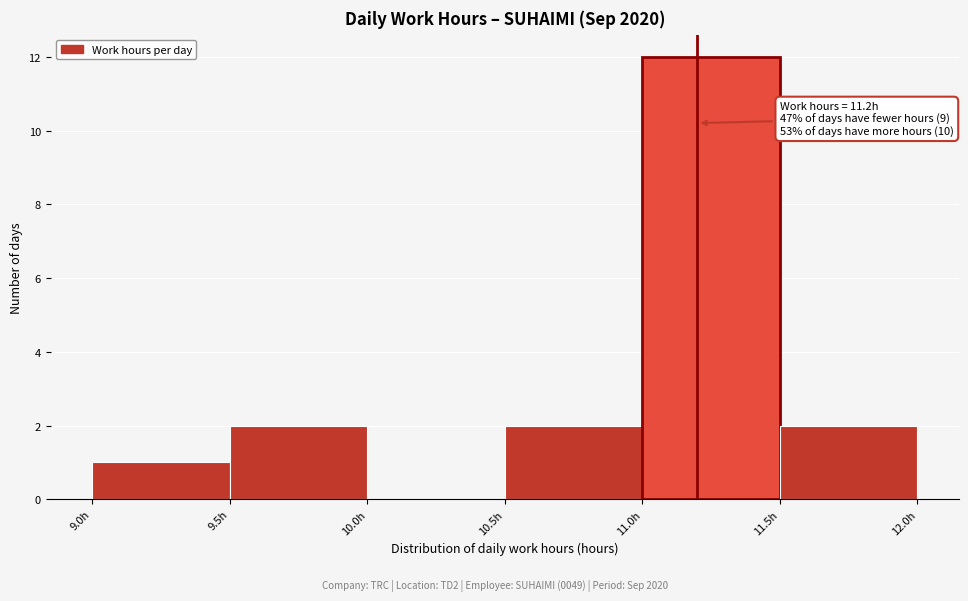

Over which range of the x-axis is the bar tallest?

11.0 to 11.5